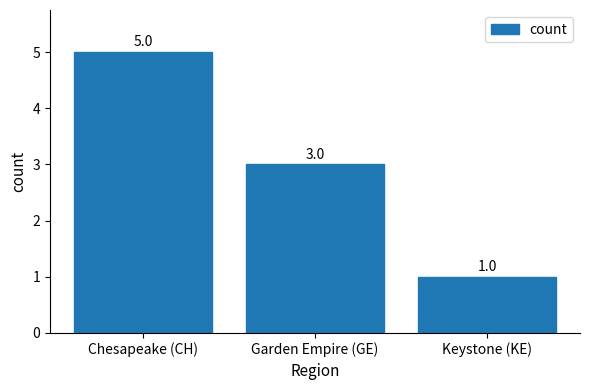

How many categories are shown in the chart?

3